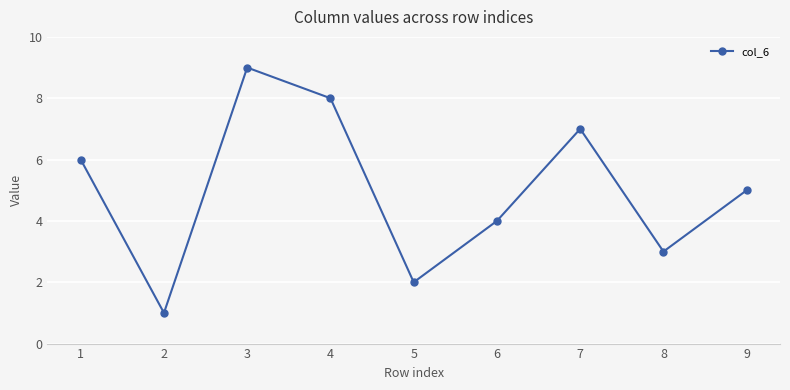

Where is the first local minimum?

2